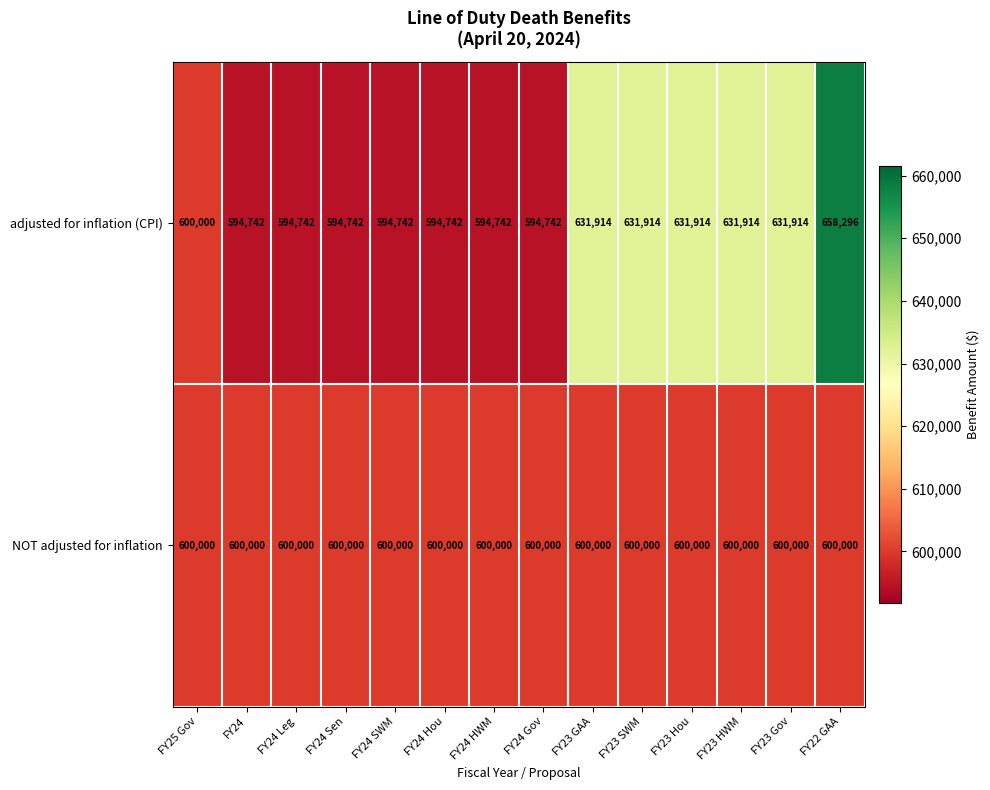

Is it true that adjusted for inflation (CPI) equals 1063070 at FY24 SWM?

False